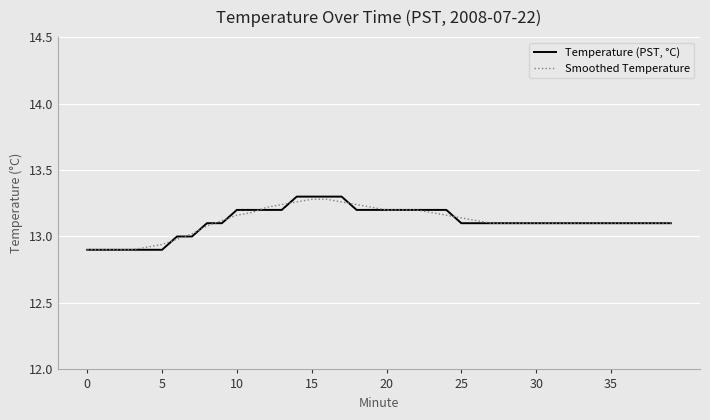

Rank the series by their maximum value, from highest to lowest.

Temperature (PST, °C), Smoothed Temperature